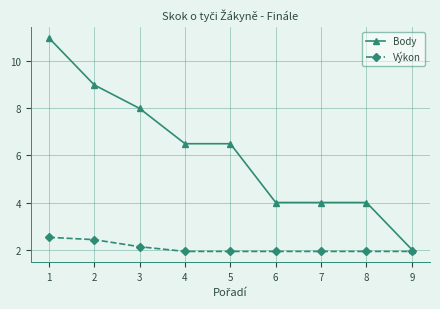

Reading left to right, transcribe all the data shown in this chart.

Body: 11.0	9.0	8.0	6.5	6.5	4.0	4.0	4.0	2.0
Výkon: 2.5	2.4	2.1	1.9	1.9	1.9	1.9	1.9	1.9